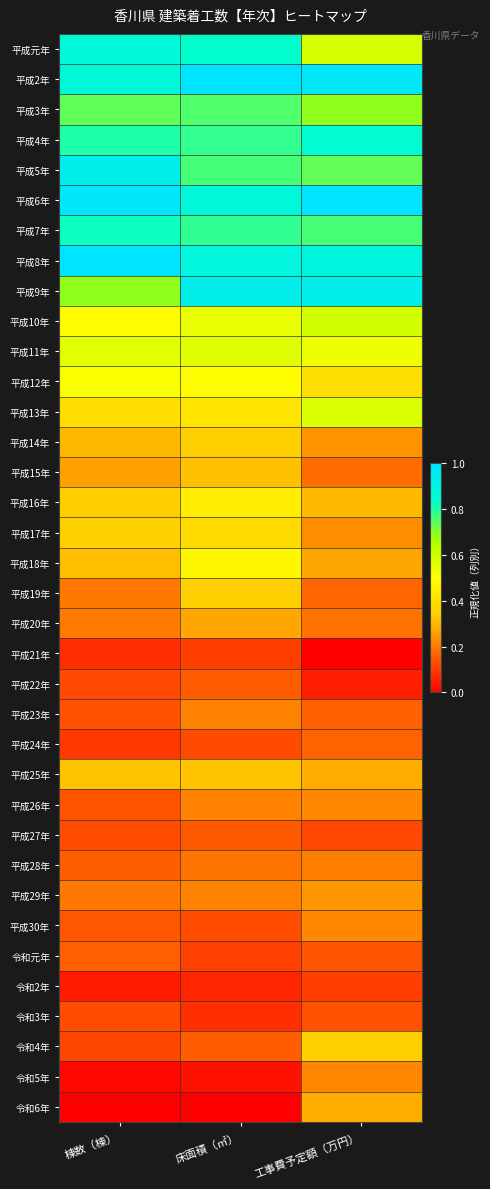

Which category has the highest value across all series?

工事費予定額（万円）